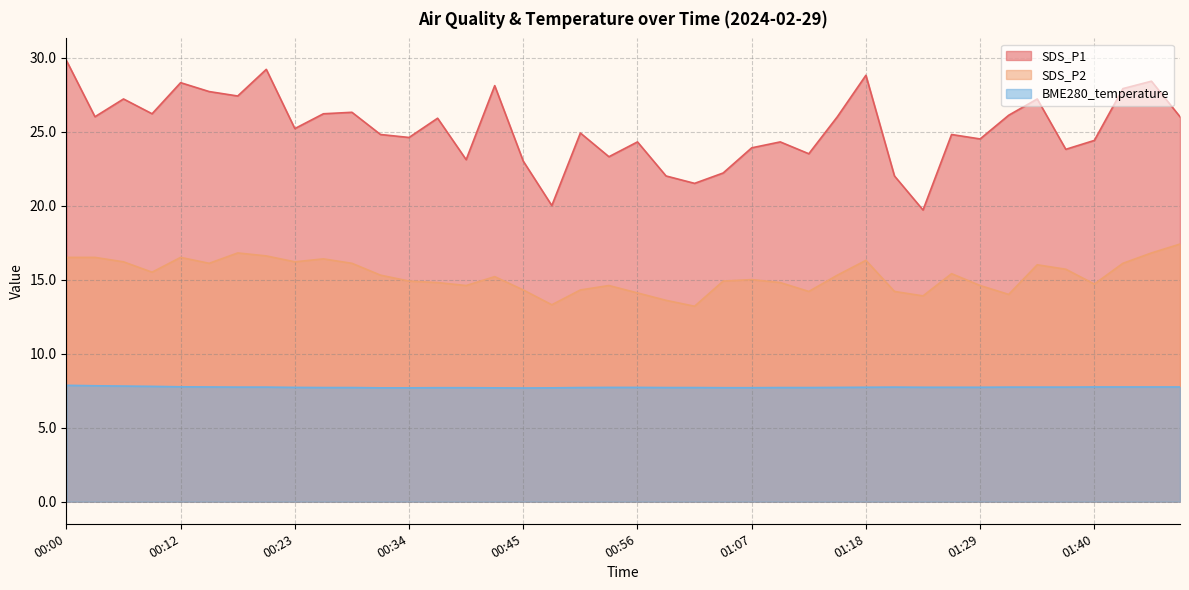

Where does the SDS_P2 series first go above 15?

00:00